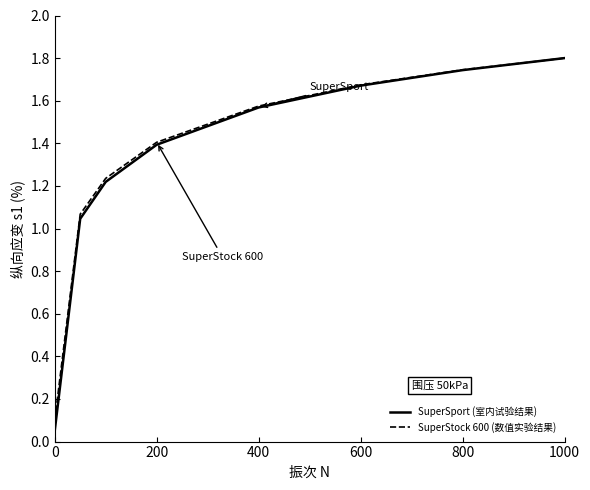

Which series has the largest range (max minus min)?

SuperSport (室内试验结果)